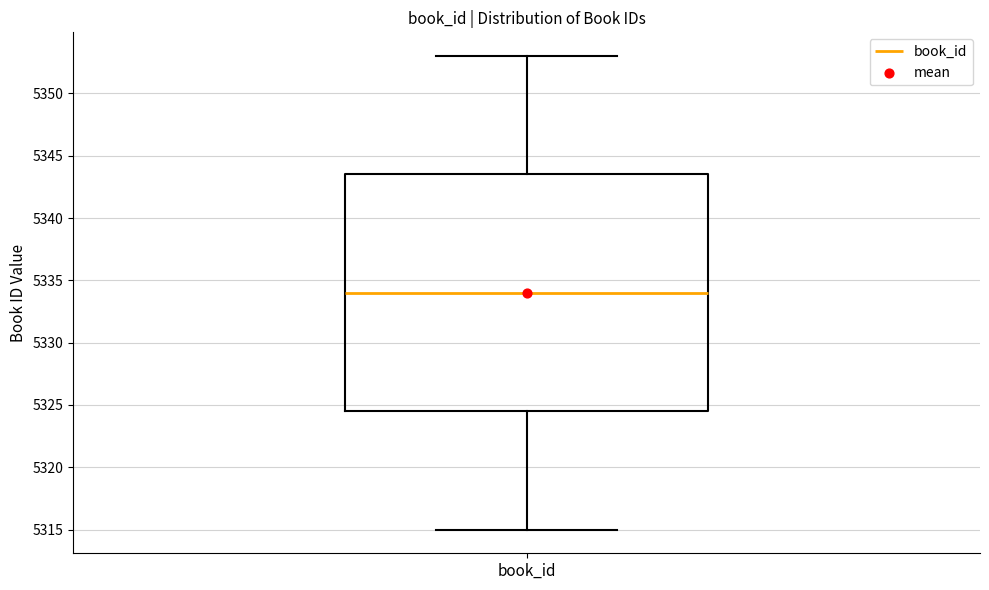

Read this box plot against the y-axis: the position of the median line, the range covered by the box, and the ends of both whiskers. The values are not printed on the chart, so give them approximately, as read against the axis.

median 5334.0, box 5324.5 to 5343.5, whiskers 5315.0 to 5353.0